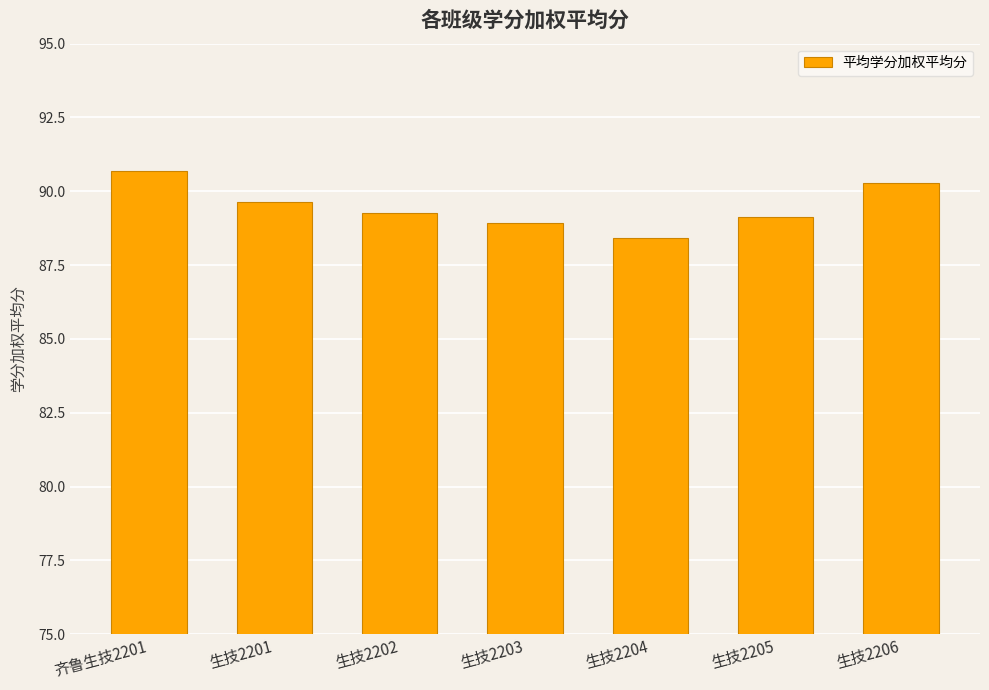

What is the label of the 4th bar from the right?

生技2203